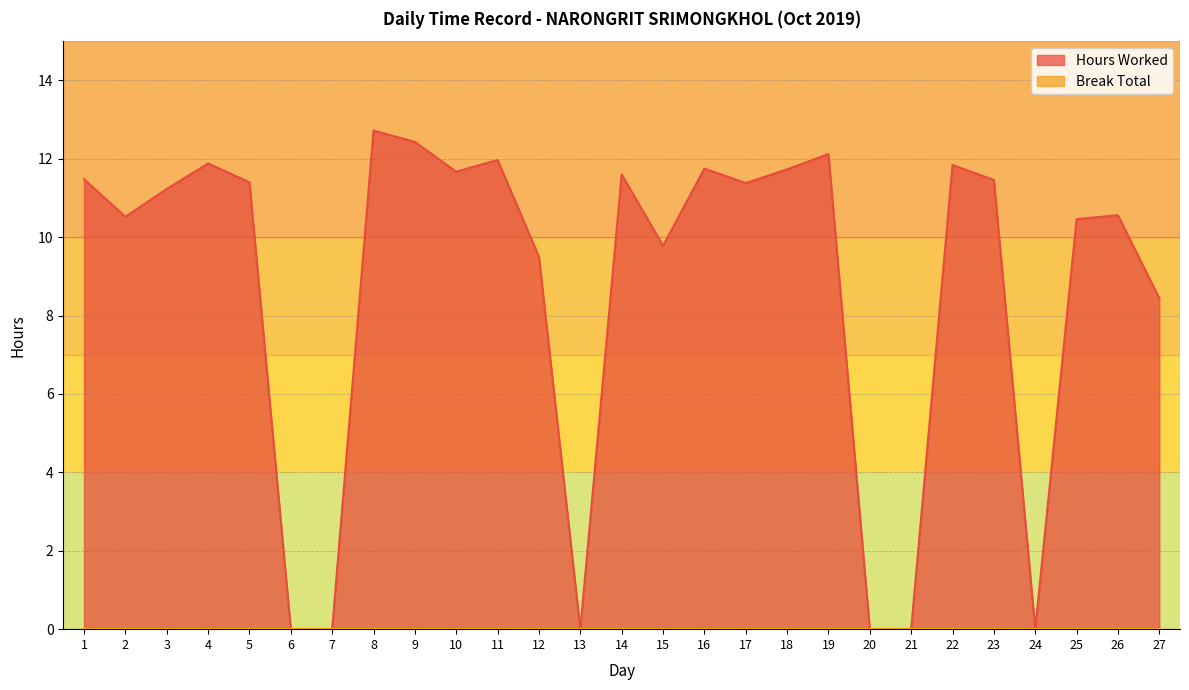

Read the value at 18.

11.7